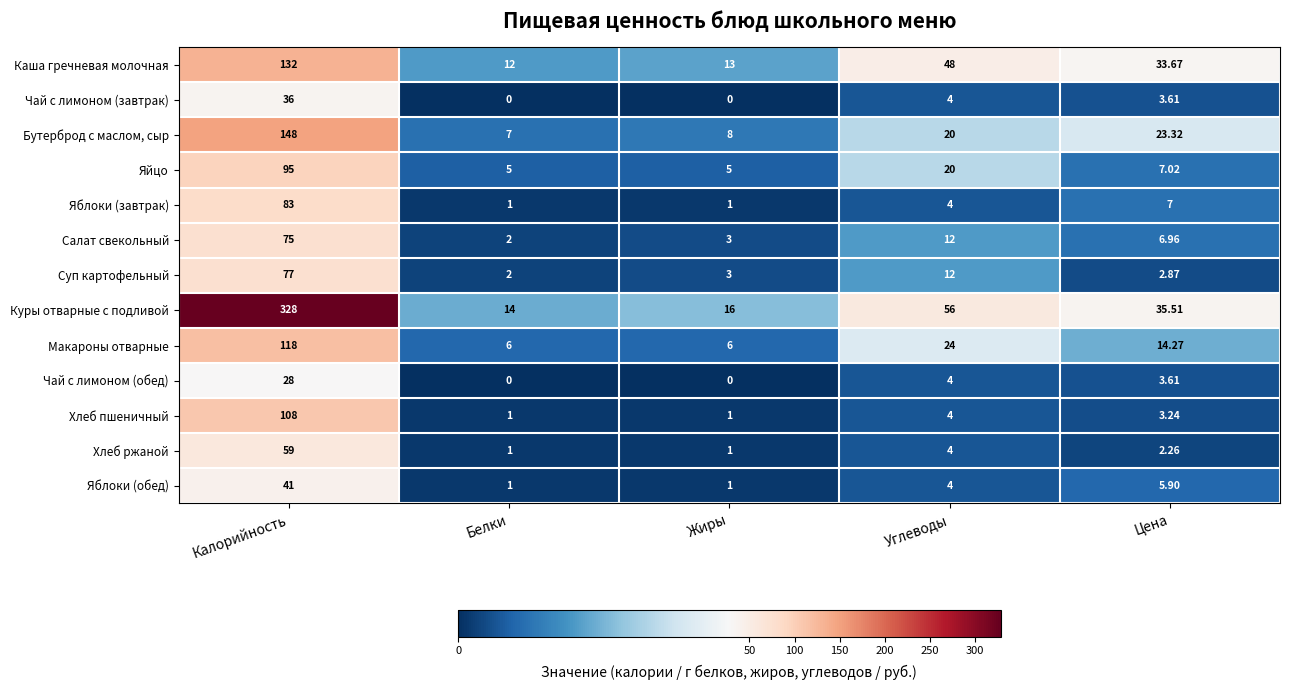

Which series has the largest range (max minus min)?

Куры отварные с подливой